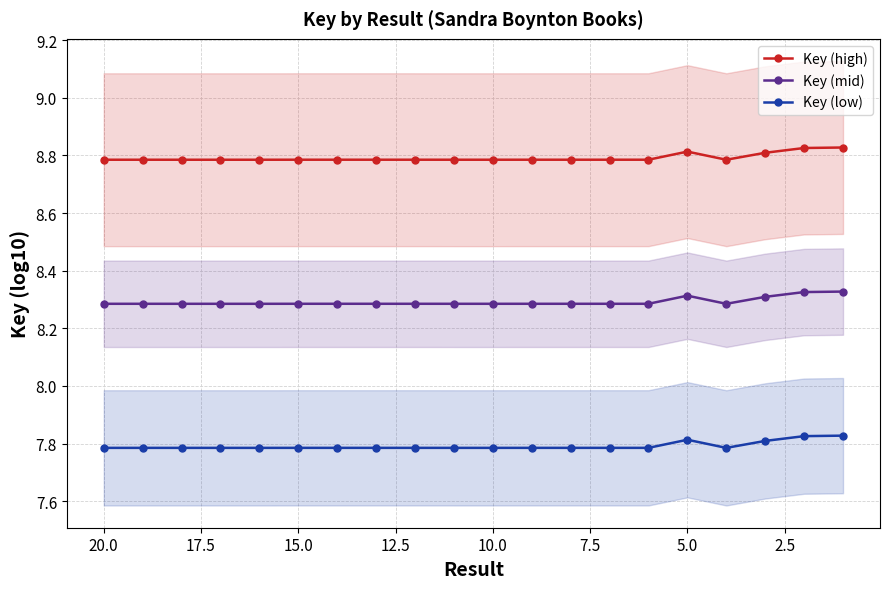

The value of Key (high) at 15.0 is 8.8. True or false?

True